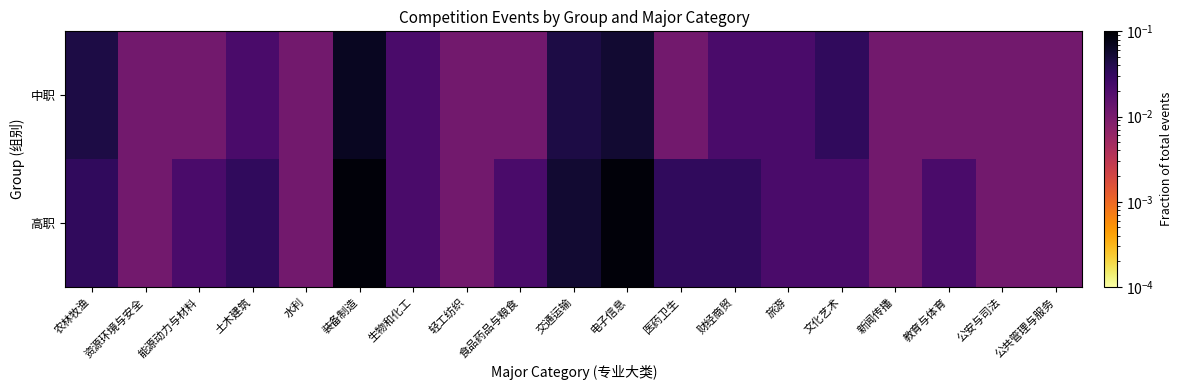

Reading left to right, extract all data points from this chart.

中职: 农林牧渔=0.0	资源环境与安全=0.0	能源动力与材料=0.0	土木建筑=0.0	水利=0.0	装备制造=0.1	生物和化工=0.0	轻工纺织=0.0	食品药品与粮食=0.0	交通运输=0.0	电子信息=0.1	医药卫生=0.0	财经商贸=0.0	旅游=0.0	文化艺术=0.0	新闻传播=0.0	教育与体育=0.0	公安与司法=0.0	公共管理与服务=0.0
高职: 农林牧渔=0.0	资源环境与安全=0.0	能源动力与材料=0.0	土木建筑=0.0	水利=0.0	装备制造=0.1	生物和化工=0.0	轻工纺织=0.0	食品药品与粮食=0.0	交通运输=0.1	电子信息=0.1	医药卫生=0.0	财经商贸=0.0	旅游=0.0	文化艺术=0.0	新闻传播=0.0	教育与体育=0.0	公安与司法=0.0	公共管理与服务=0.0